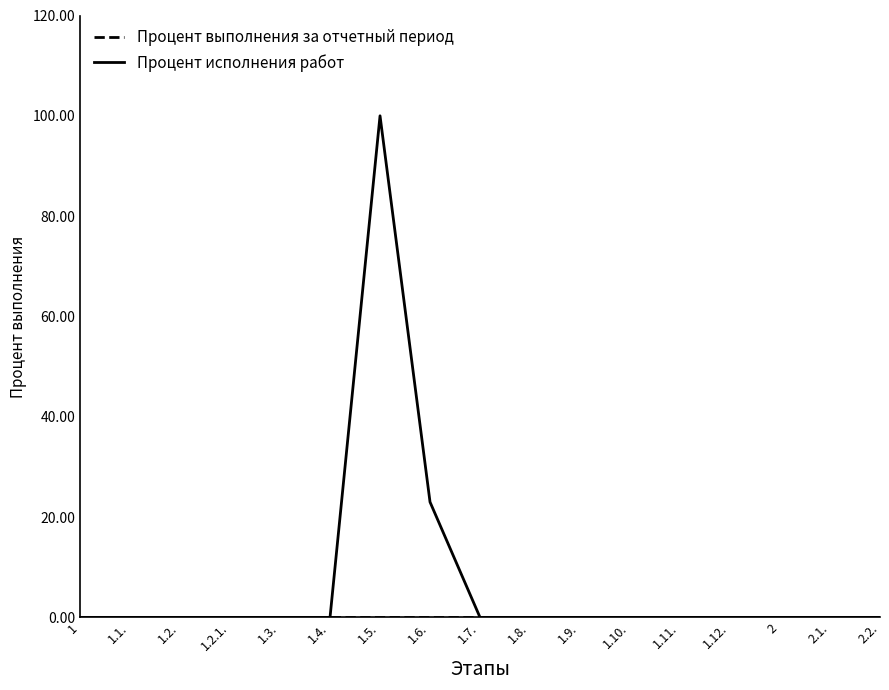

Where is Процент исполнения работ nearest to the value 50?

1.6.